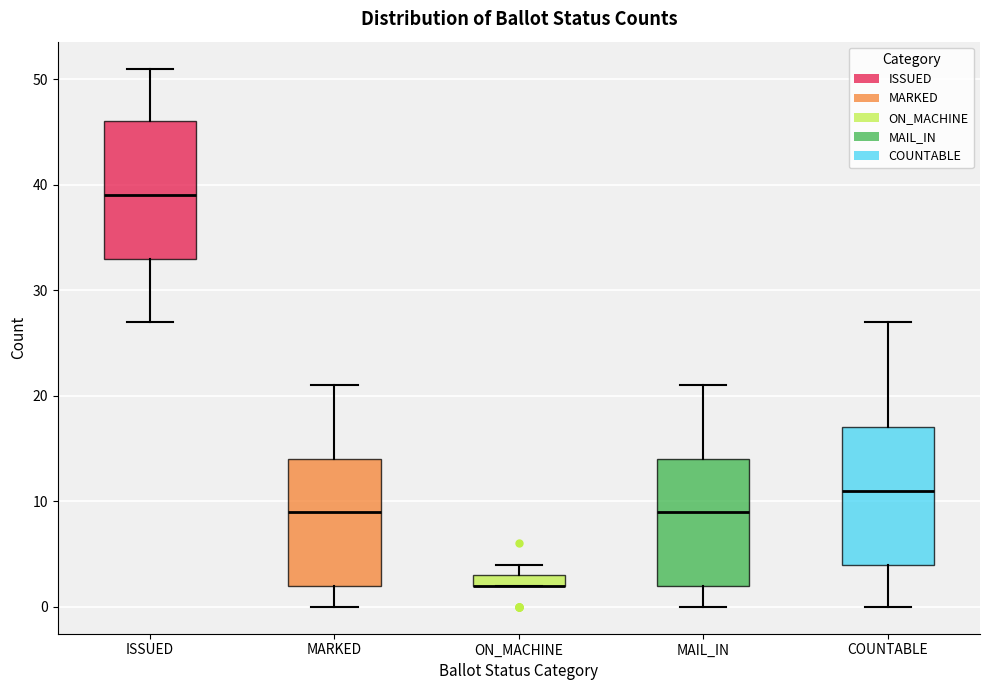

Where is the upper edge of the box for ISSUED on the y-axis? The values are not printed on the chart, so give them approximately, as read against the axis.

46